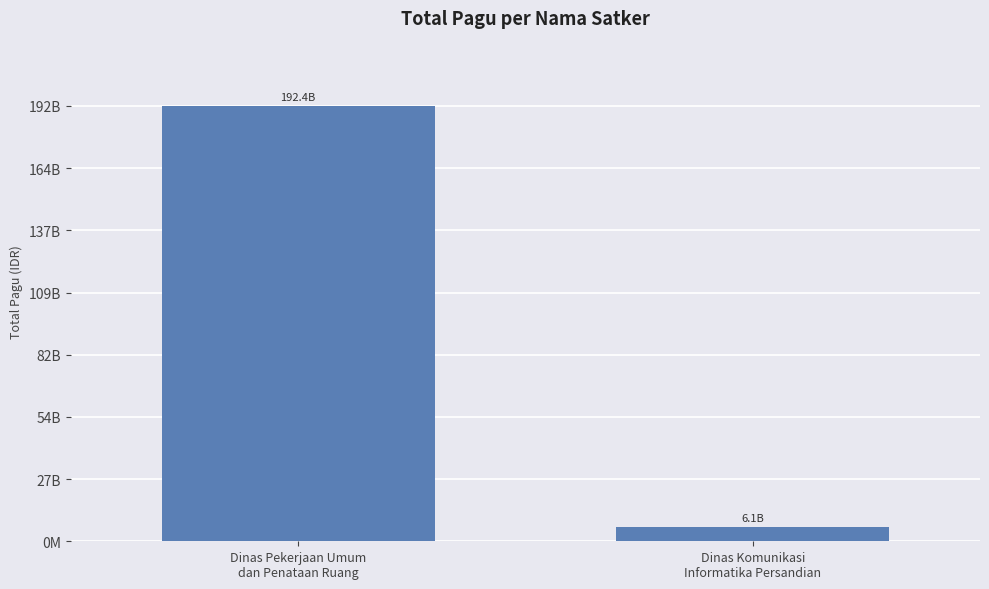

Between Dinas Komunikasi
Informatika Persandian and Dinas Pekerjaan Umum
dan Penataan Ruang, which is larger?

Dinas Pekerjaan Umum
dan Penataan Ruang